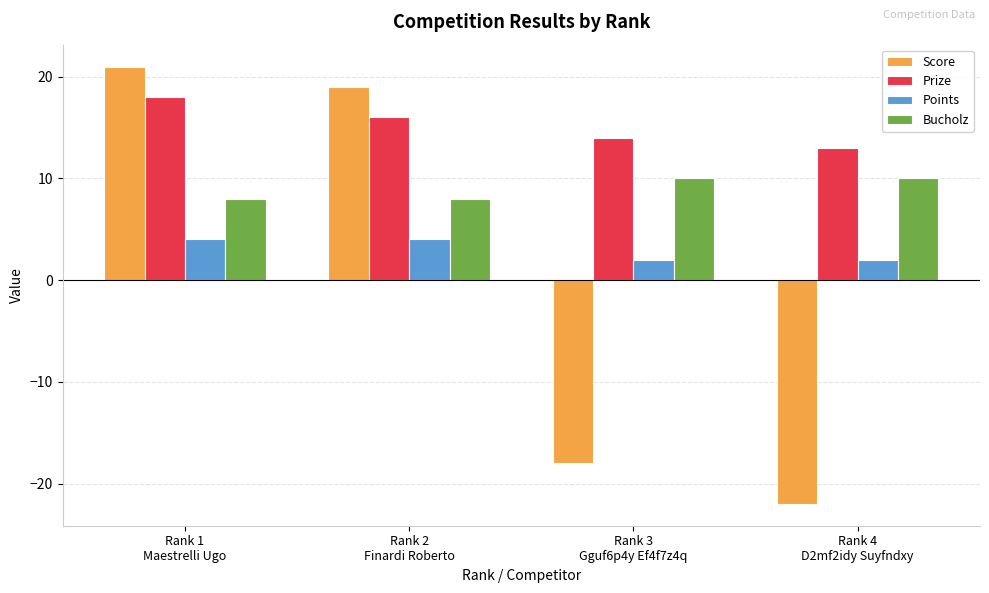

What is the highest value of the Prize series?

18